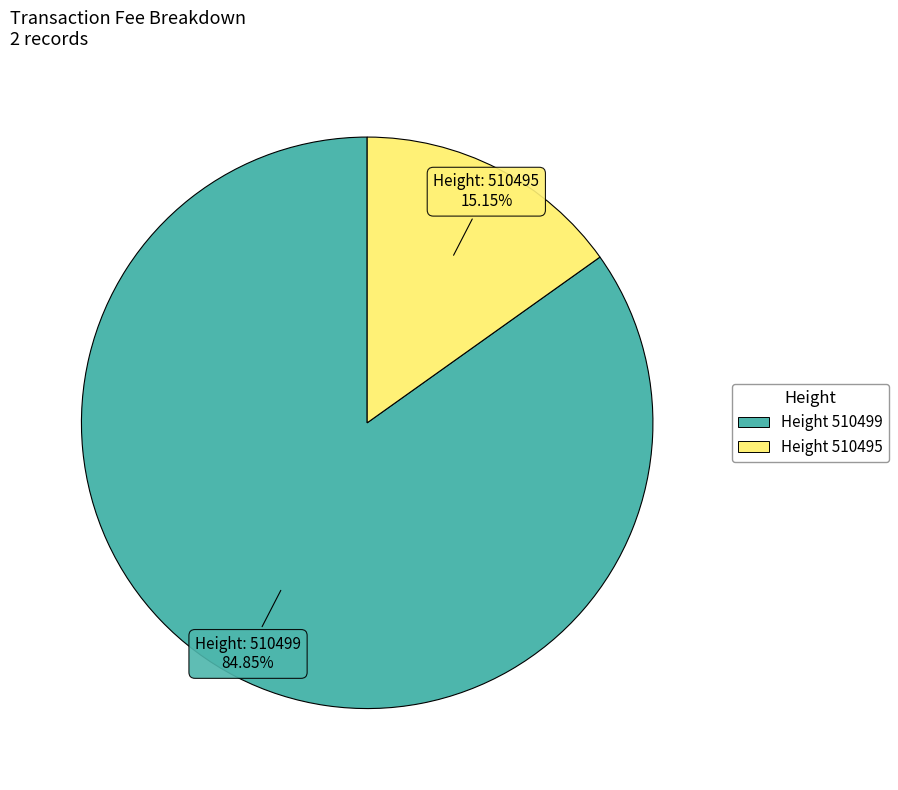

Count the number of slices in the pie.

2